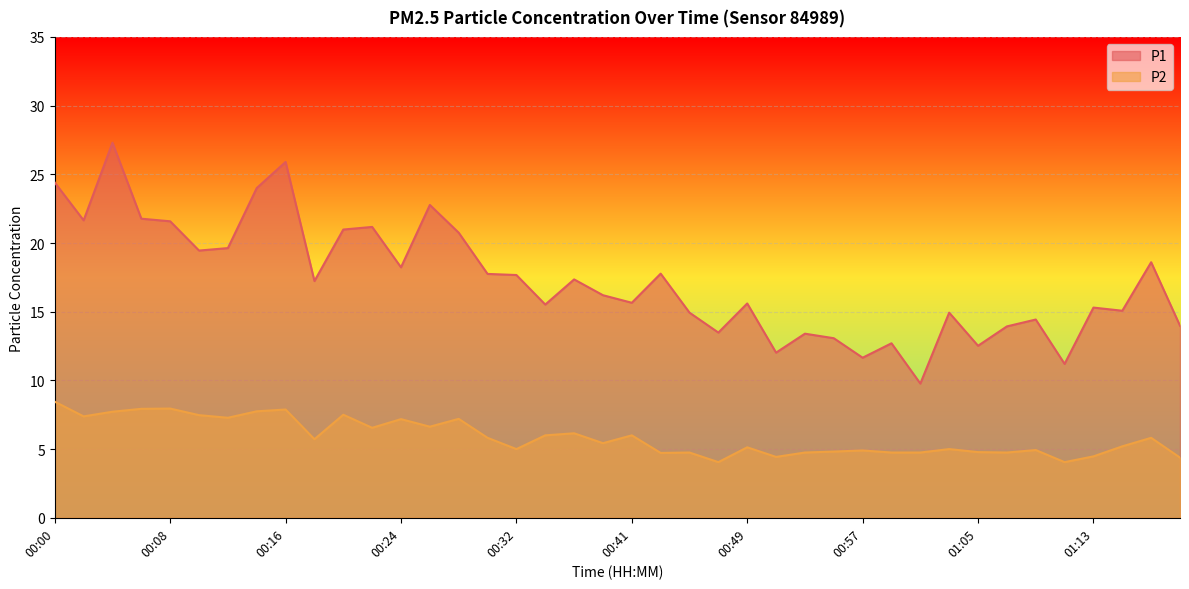

What is the approximate value of P1 at 00:39?

16.2